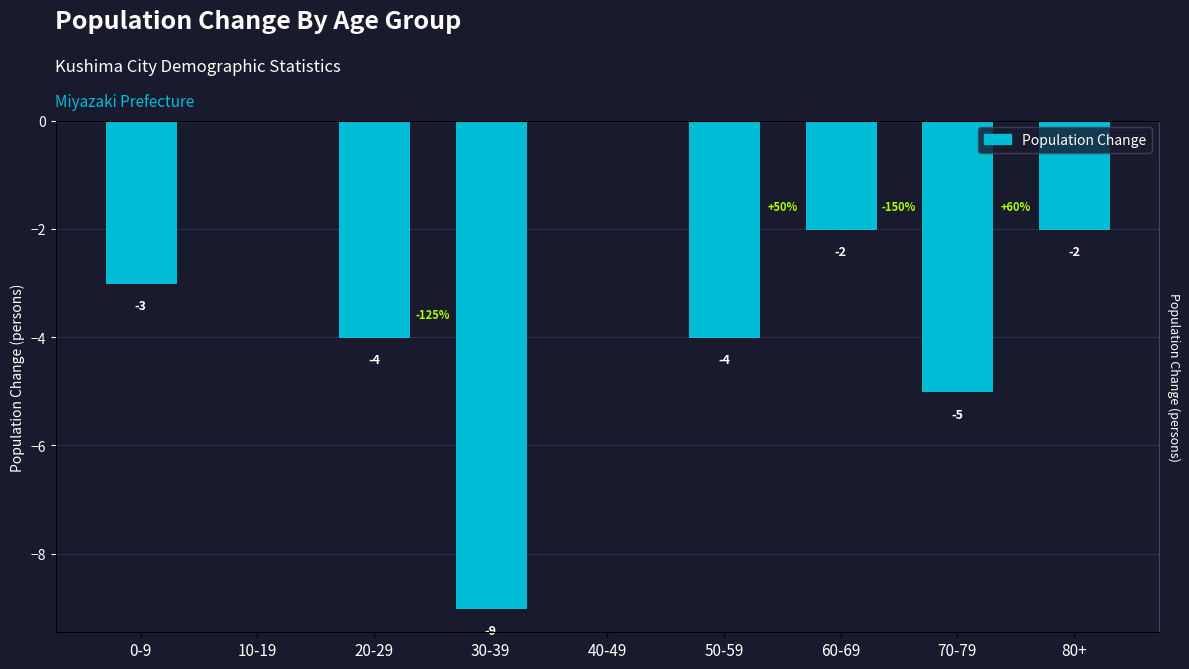

True or false: the data shows 0 at 40-49.

True